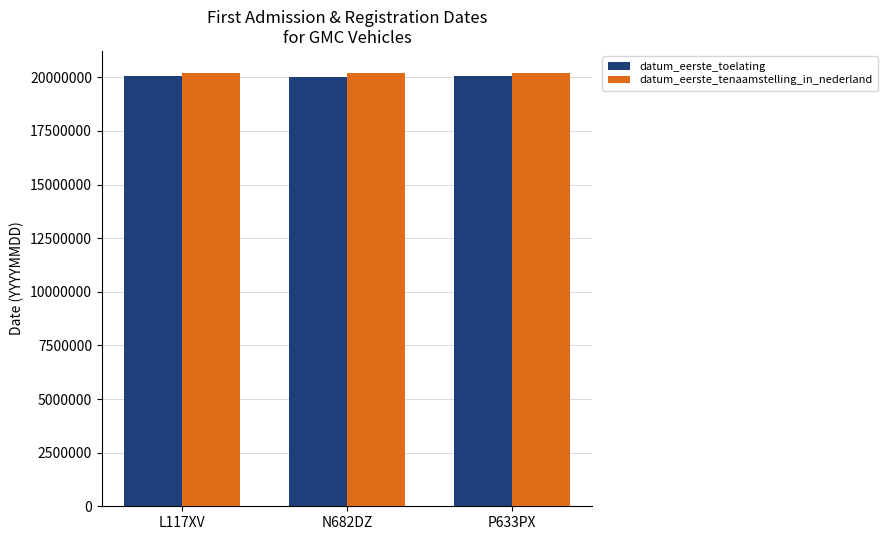

What is the sum of all datum_eerste_tenaamstelling_in_nederland values?

60642255